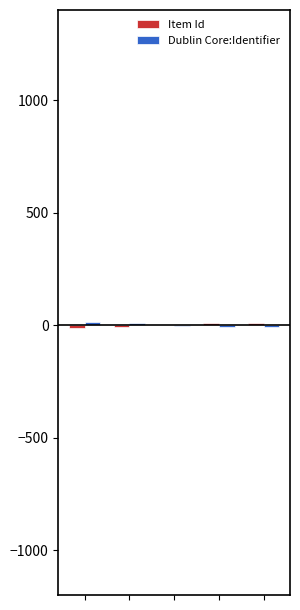

How many series are shown in this chart?

2